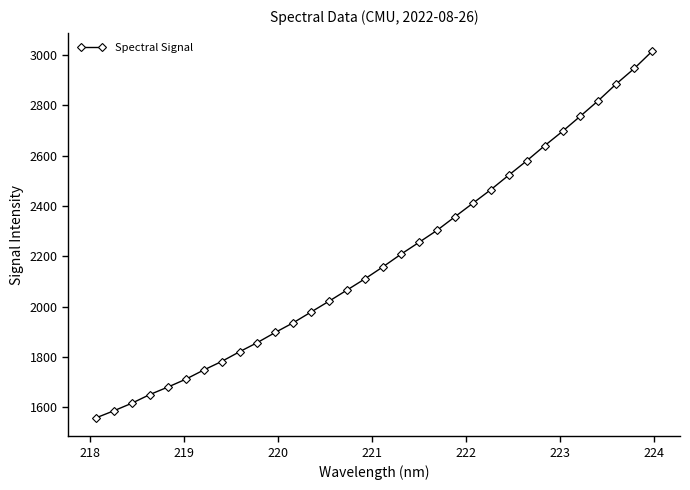

What is the greatest value displayed?

3014.3